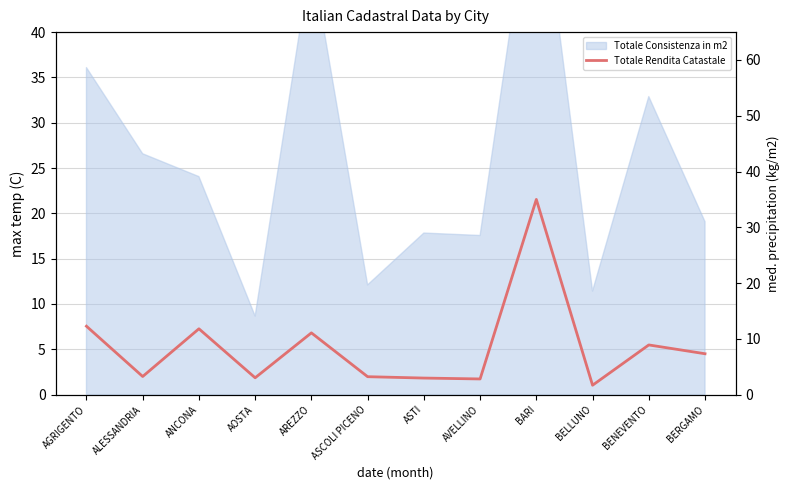

List the labels in order of value, largest first.

BARI, AGRIGENTO, ANCONA, AREZZO, BENEVENTO, BERGAMO, ALESSANDRIA, ASCOLI PICENO, AOSTA, ASTI, AVELLINO, BELLUNO